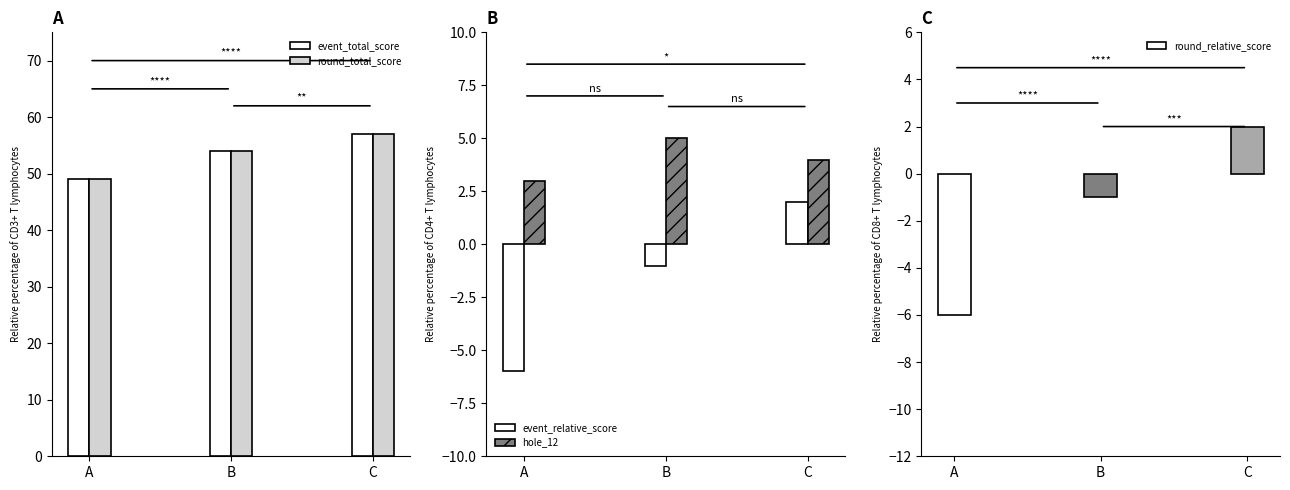

What is the value of the round_relative_score bar at the 2nd from the left?

-1